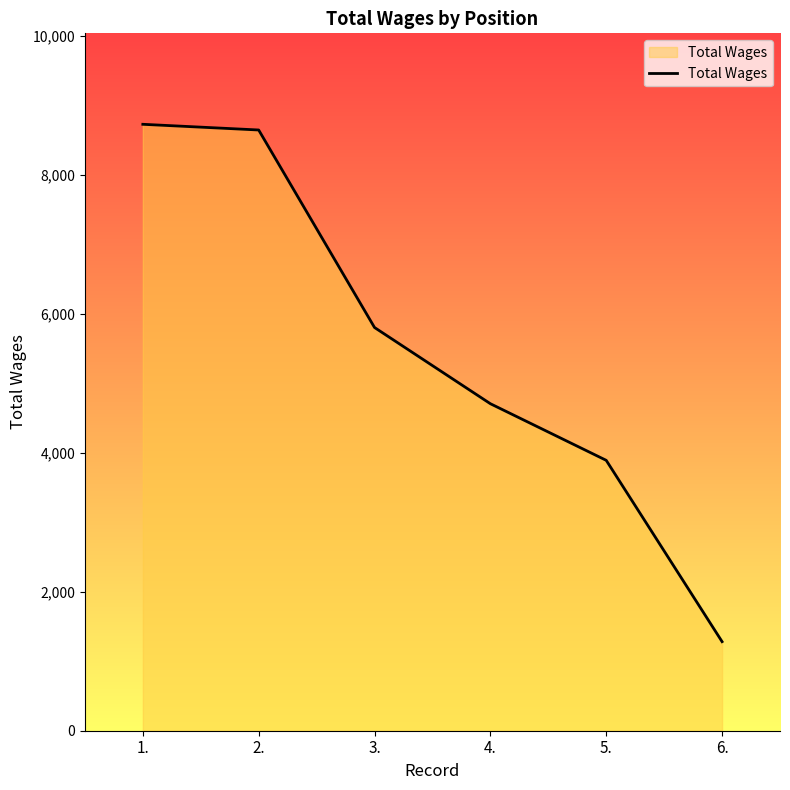

Reading right to left, transcribe all the data shown in this chart.

6.=1282	5.=3892	4.=4707	3.=5804	2.=8647	1.=8729